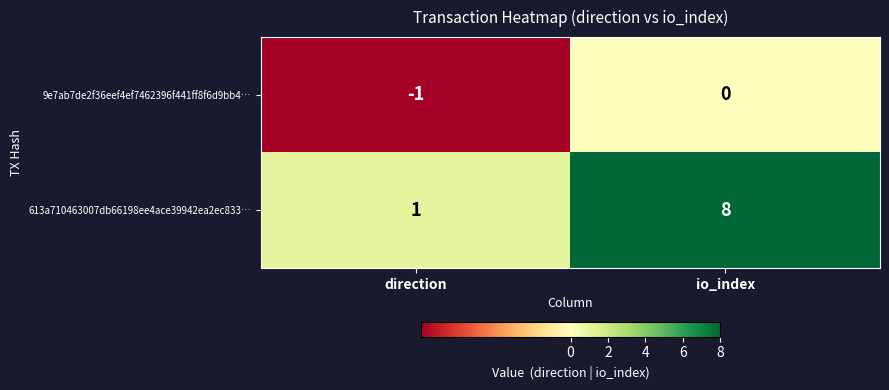

At which category is the sum across all series the highest?

io_index